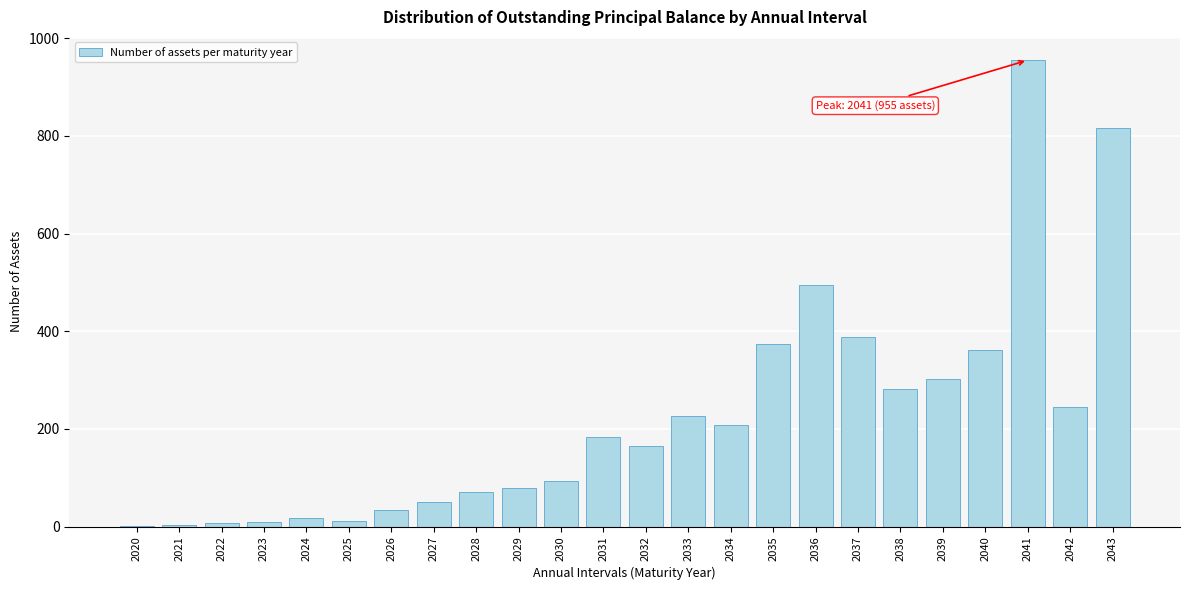

What is the sum of all values?

5375